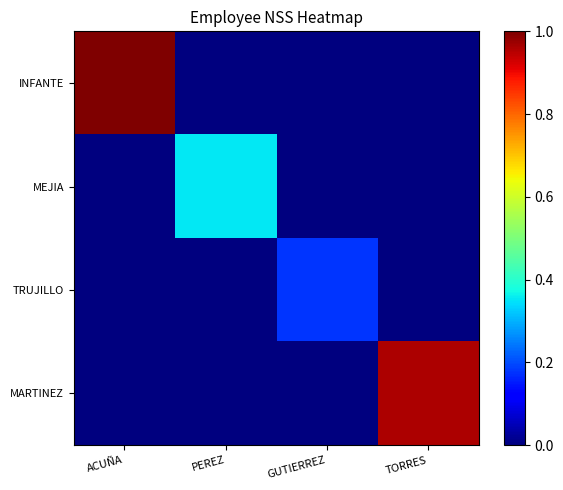

Reading left to right, extract all data points from this chart.

INFANTE: ACUÑA=1.0	PEREZ=0.0	GUTIERREZ=0.0	TORRES=0.0
MEJIA: ACUÑA=0.0	PEREZ=0.4	GUTIERREZ=0.0	TORRES=0.0
TRUJILLO: ACUÑA=0.0	PEREZ=0.0	GUTIERREZ=0.2	TORRES=0.0
MARTINEZ: ACUÑA=0.0	PEREZ=0.0	GUTIERREZ=0.0	TORRES=1.0